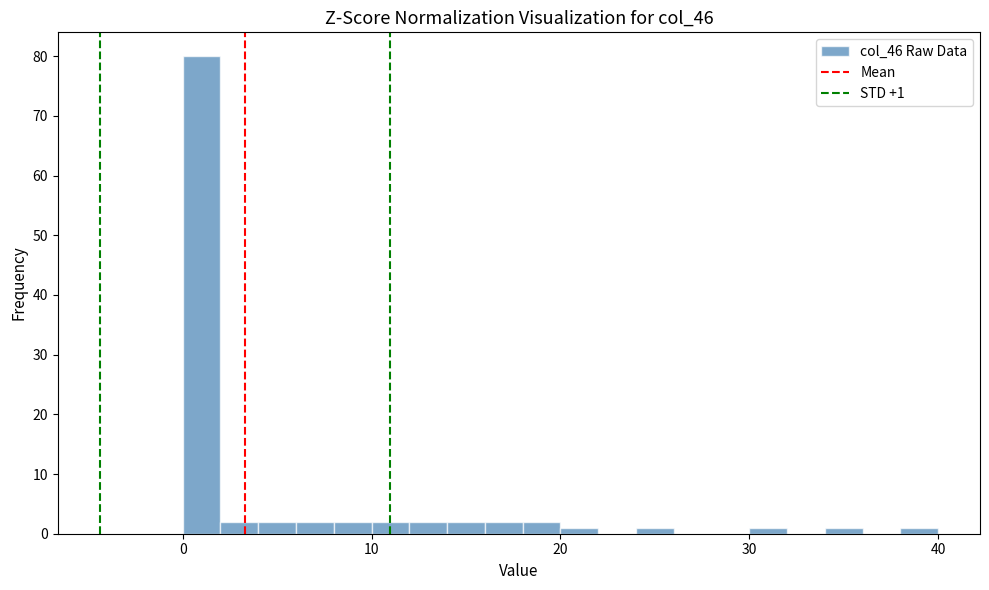

Read against the x-axis, roughly where is the centre of the tallest bar?

1